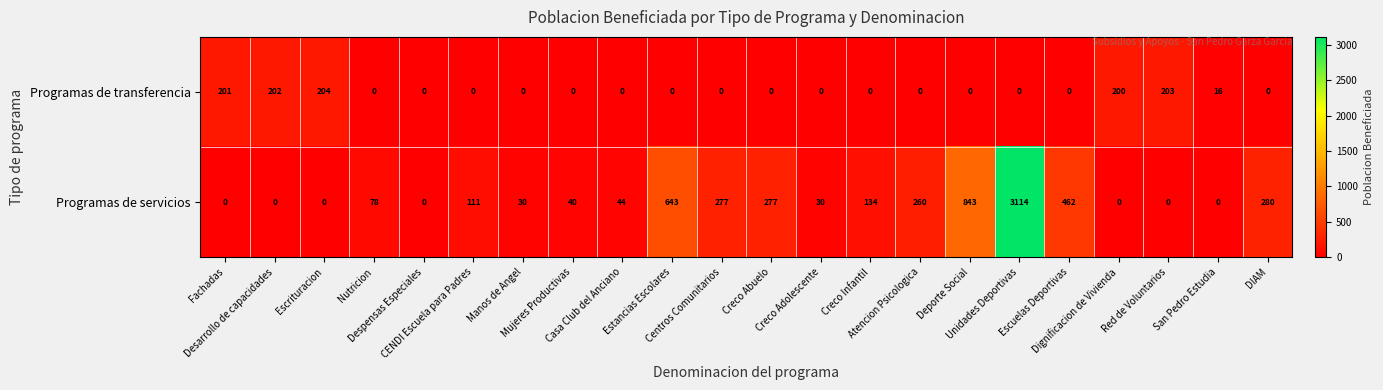

At how many categories does at least one series exceed 724?

2